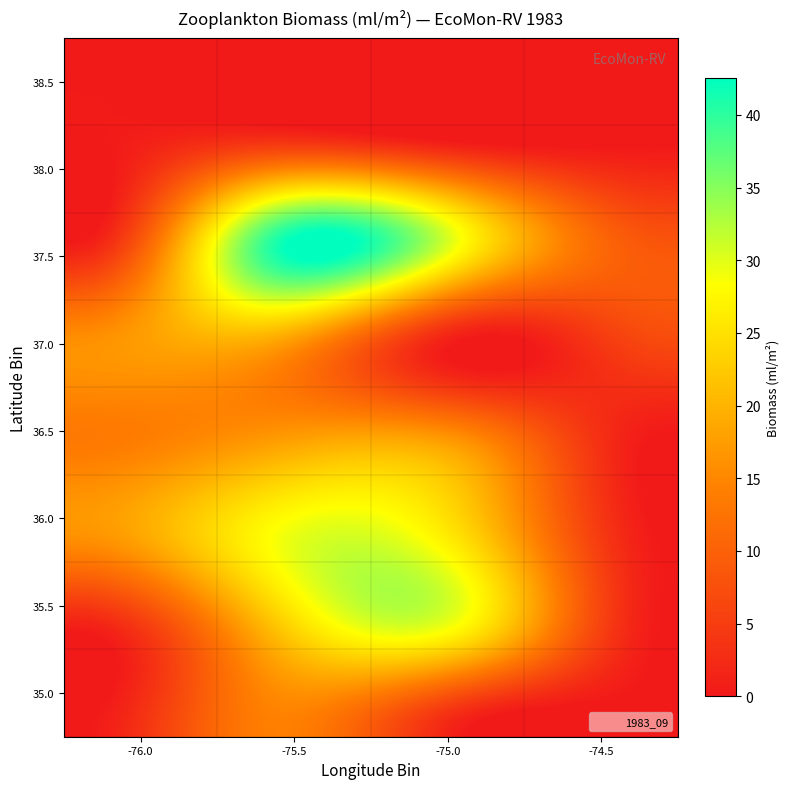

Reading right to left, list all the values displayed in this chart.

22=6.9	21=13.3	20=5.4	19=27.1	18=40.5	17=3.7	16=17.3	15=15.8	14=15.8	13=13.3	12=16.9	11=18.4	10=14.2	9=20.6	8=17.2	7=11.0	6=25.8	5=29.2	4=28.4	3=17.9	2=15.1	1=26.3	0=7.1